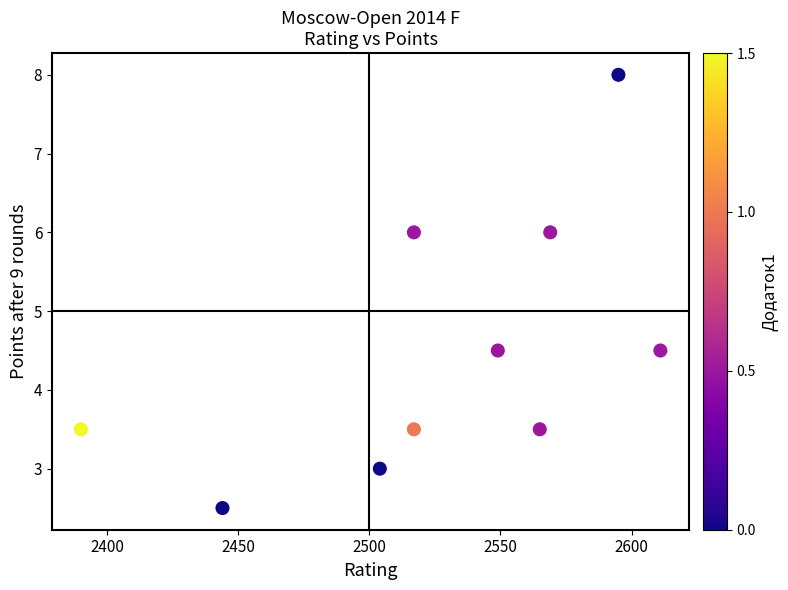

What is the average X value?

2526.1